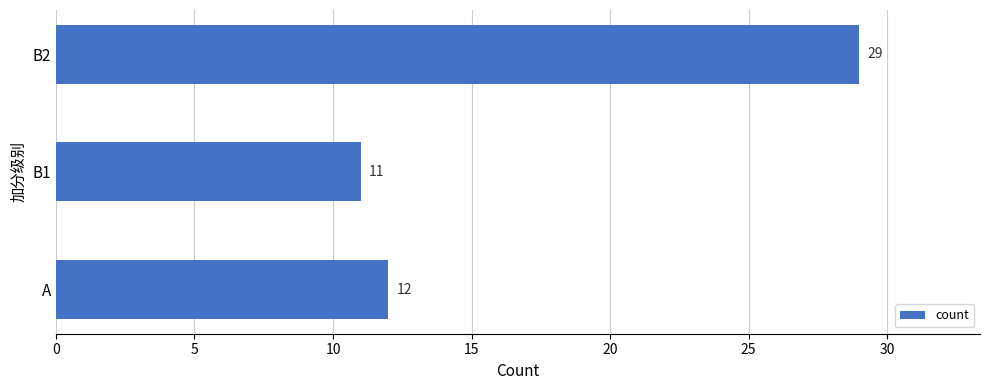

Which label corresponds to the largest value in the chart?

B2